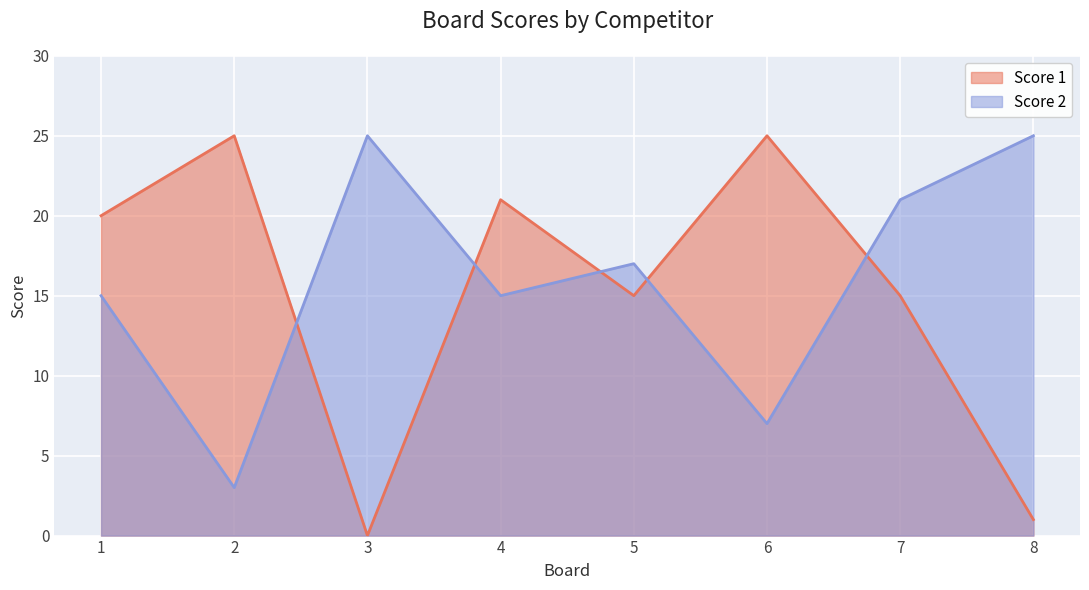

How many values in the Score 2 series are below 17?

4